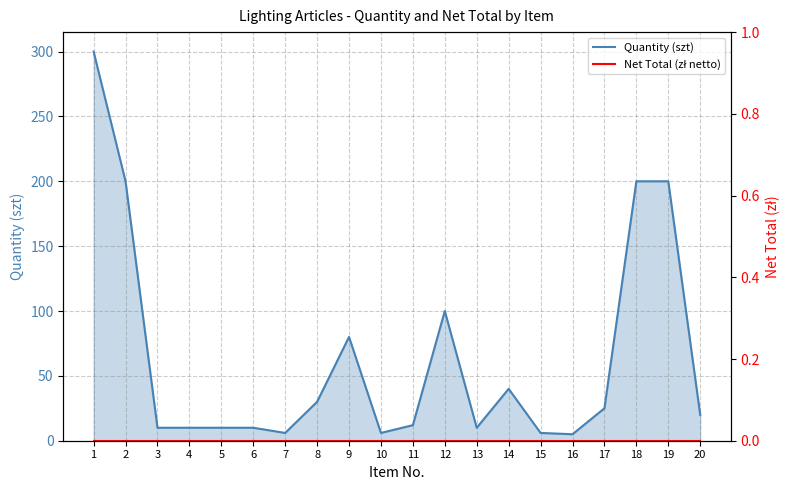

True or false: Quantity (szt) and Net Total (zł netto) intersect in this chart.

False